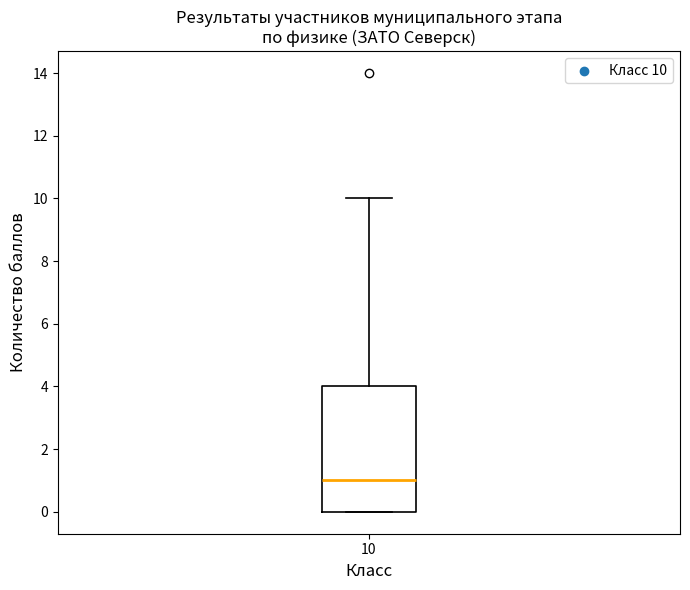

Read this box plot against the y-axis: the position of the median line, the range covered by the box, and the ends of both whiskers. The values are not printed on the chart, so give them approximately, as read against the axis.

median 1, box 0 to 4, whiskers 0 to 10